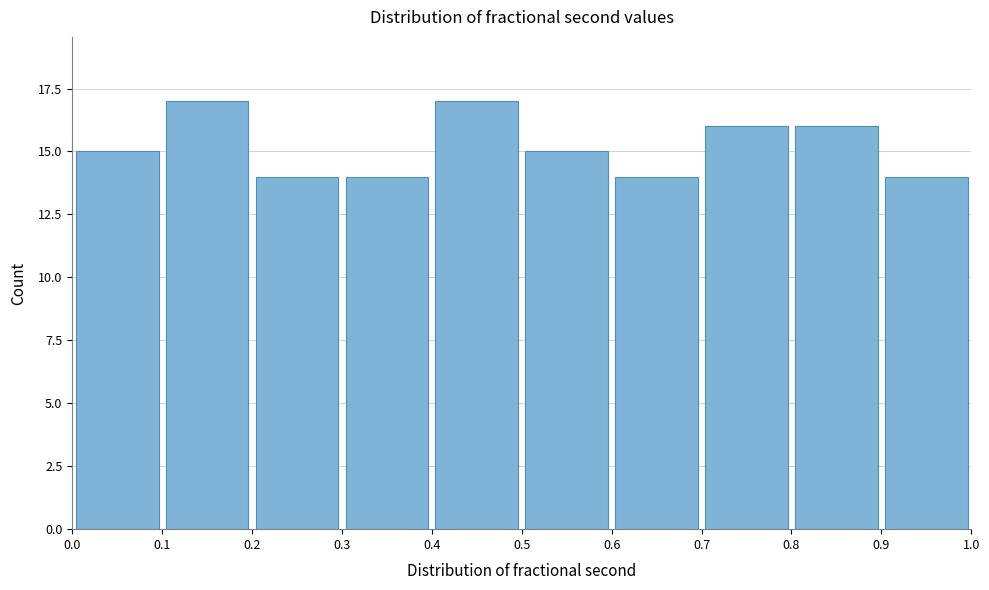

What is the height of the bar covering 0.5 to 0.6 on the x-axis? The values are not printed on the chart, so give them approximately, as read against the axis.

15